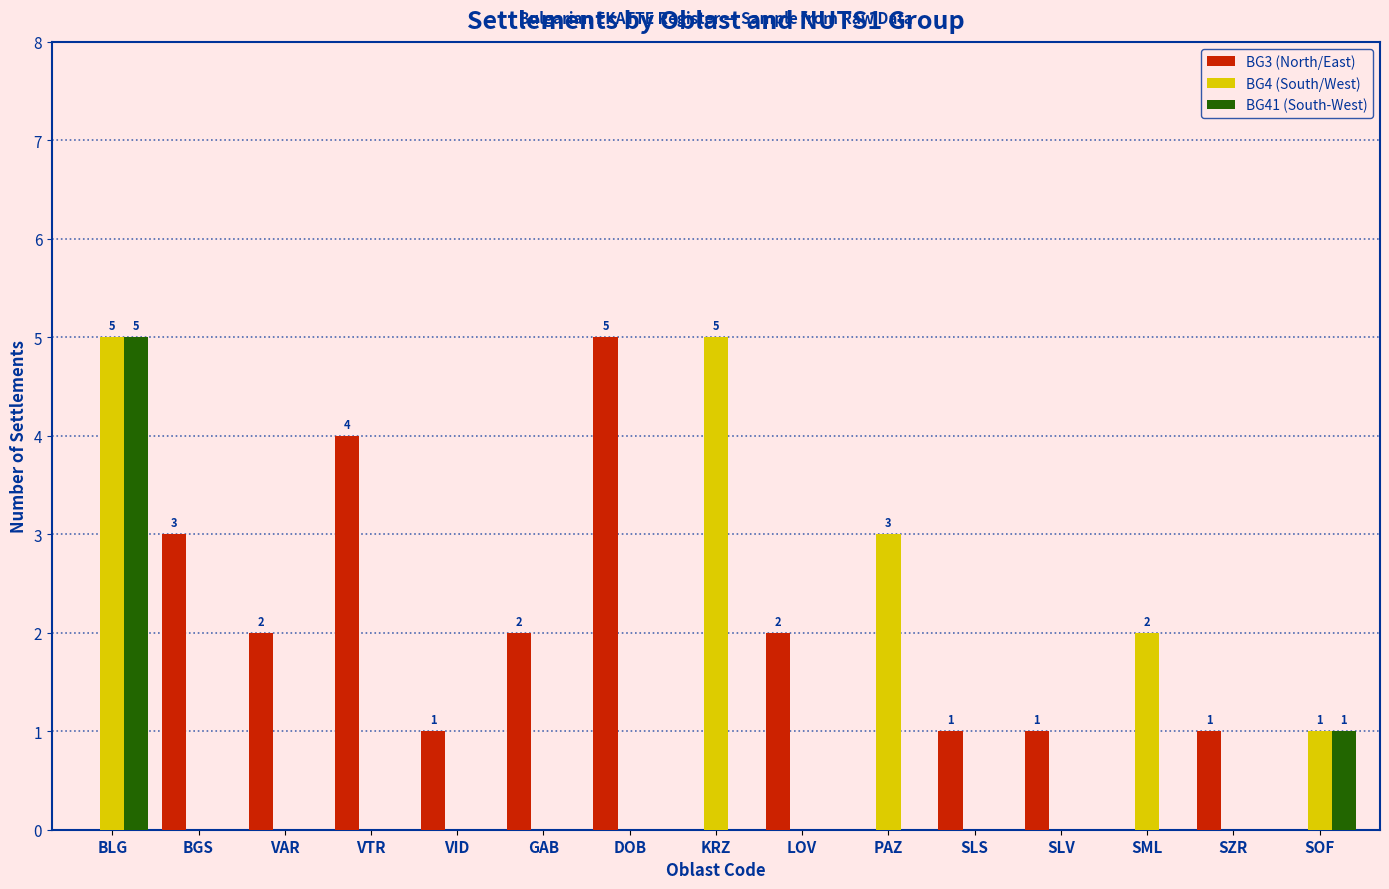

Is the value of BG4 (South/West) at GAB greater than the value of BG3 (North/East) at VID?

No